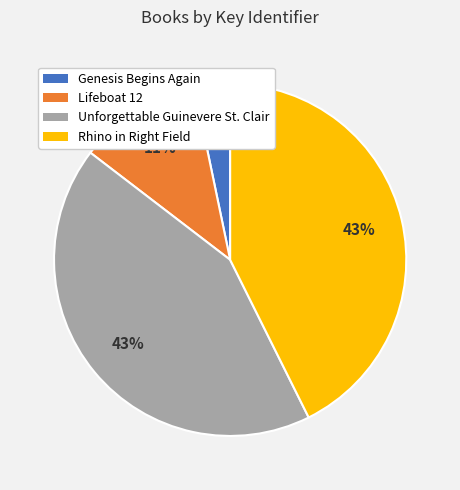

To the nearest percent, what is the average slice percentage?

25%